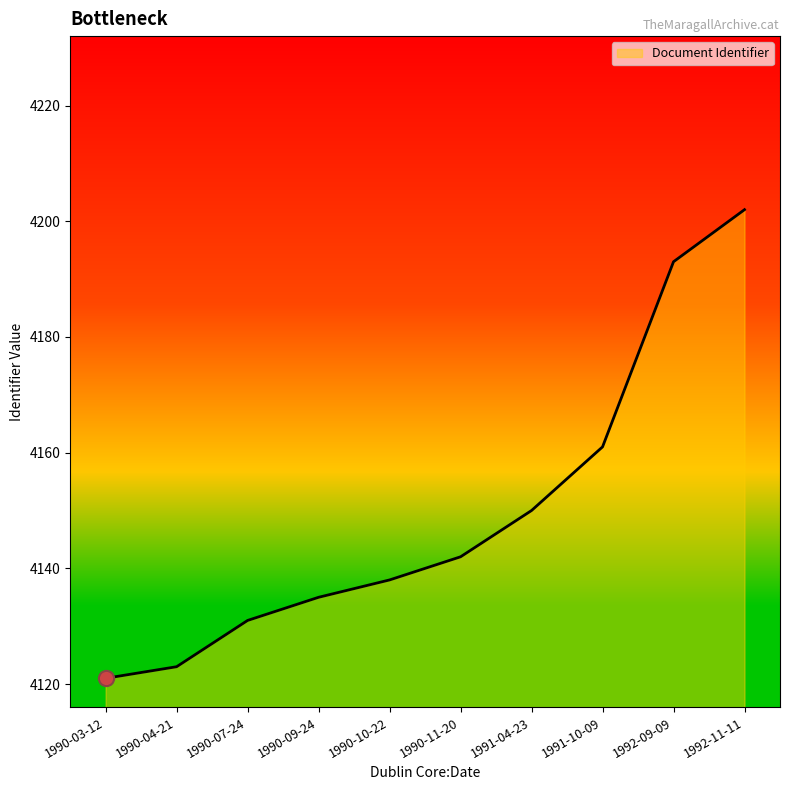

Approximately how many times larger is the value at 1991-10-09 compared to 1992-09-09?

1.0